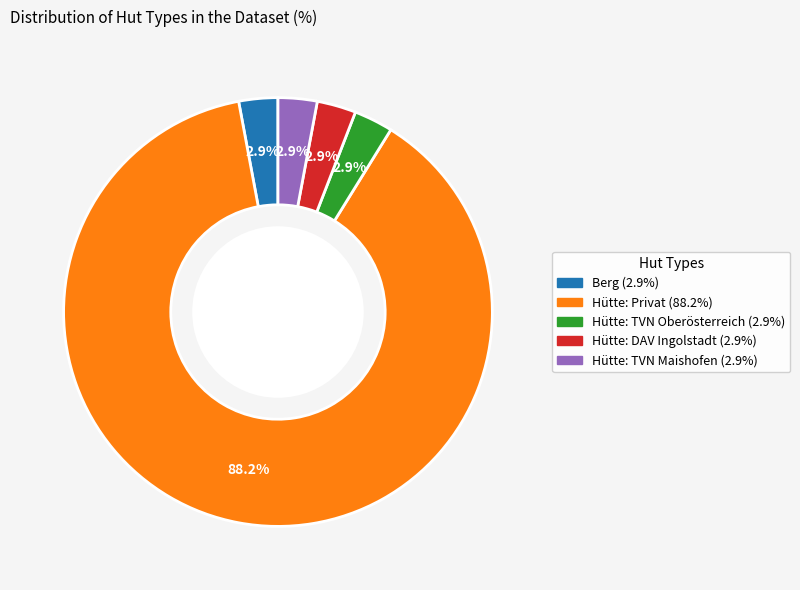

Does Berg account for over 50% of the chart?

No